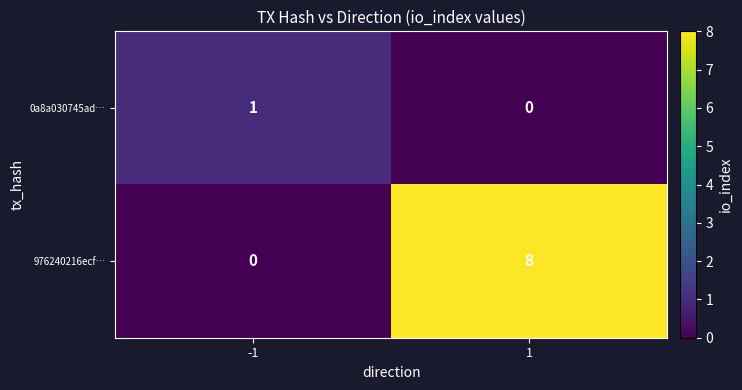

At which category is the sum across all series the highest?

1